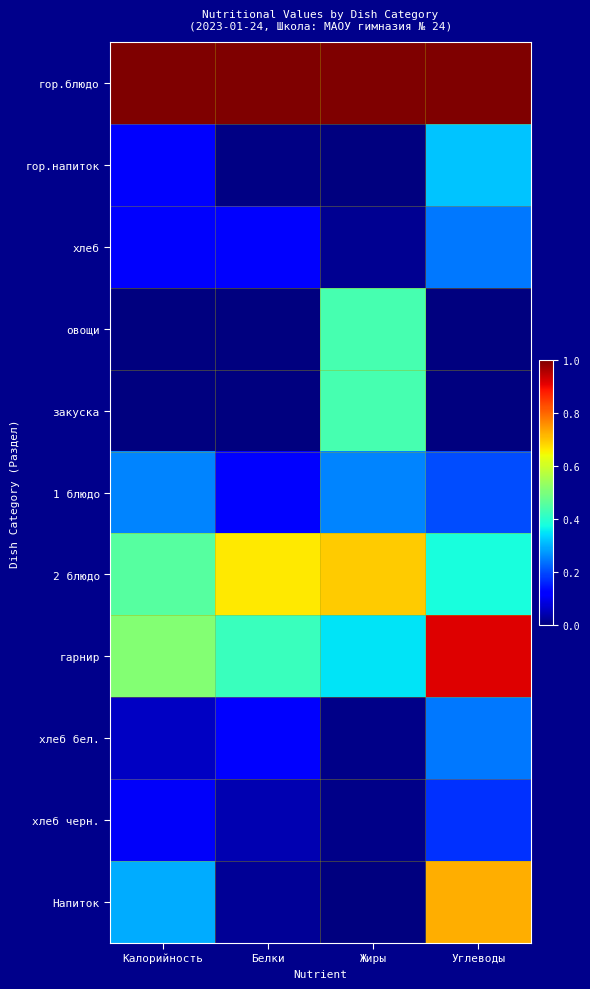

What is the greatest value displayed?

1.0